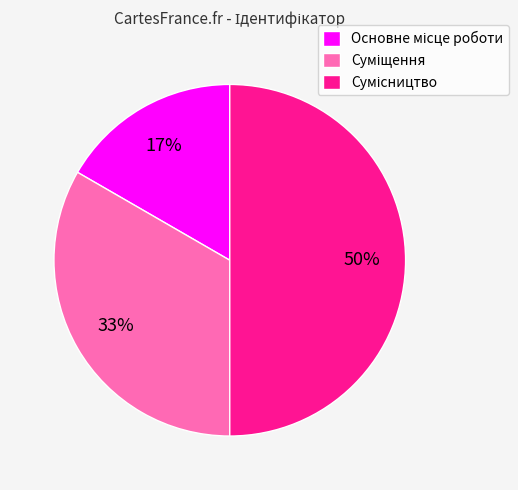

To the nearest percent, what is the difference between the largest and smallest slice percentages?

33%